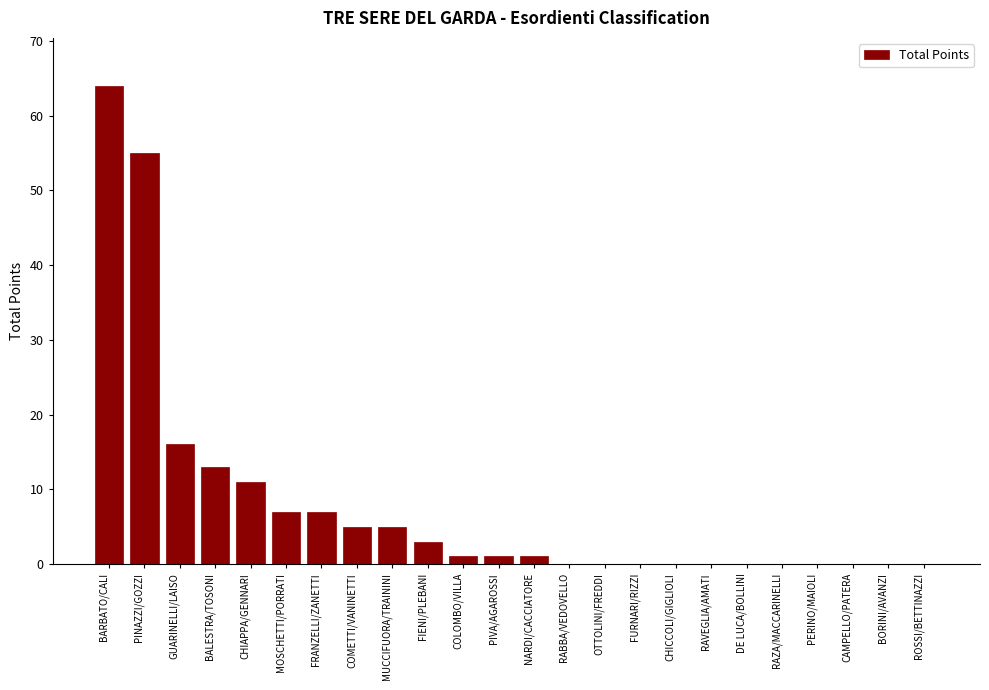

Reading left to right, what are all the values shown in this chart?

BARBATO/CALI=64	PINAZZI/GOZZI=55	GUARINELLI/LAISO=16	BALESTRA/TOSONI=13	CHIAPPA/GENNARI=11	MOSCHETTI/PORRATI=7	FRANZELLI/ZANETTI=7	COMETTI/VANINETTI=5	MUCCIFUORA/TRAININI=5	FIENI/PLEBANI=3	COLOMBO/VILLA=1	PIVA/AGAROSSI=1	NARDI/CACCIATORE=1	RABBA/VEDOVELLO=0	OTTOLINI/FREDDI=0	FURNARI/RIZZI=0	CHICCOLI/GIGLIOLI=0	RAVEGLIA/AMATI=0	DE LUCA/BOLLINI=0	RAZA/MACCARINELLI=0	PERINO/MAIOLI=0	CAMPELLO/PATERA=0	BORINI/AVANZI=0	ROSSI/BETTINAZZI=0